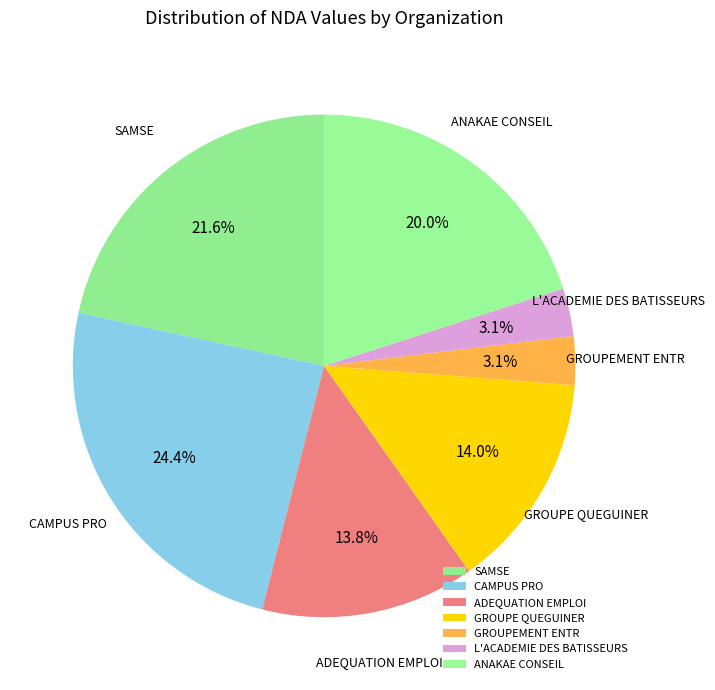

Between ANAKAE CONSEIL and L'ACADEMIE DES BATISSEURS, which is larger?

ANAKAE CONSEIL